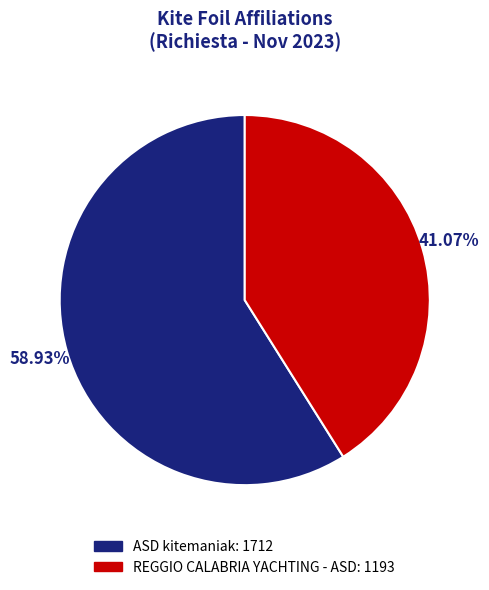

Which has a higher value, REGGIO CALABRIA YACHTING - ASD or ASD kitemaniak?

ASD kitemaniak